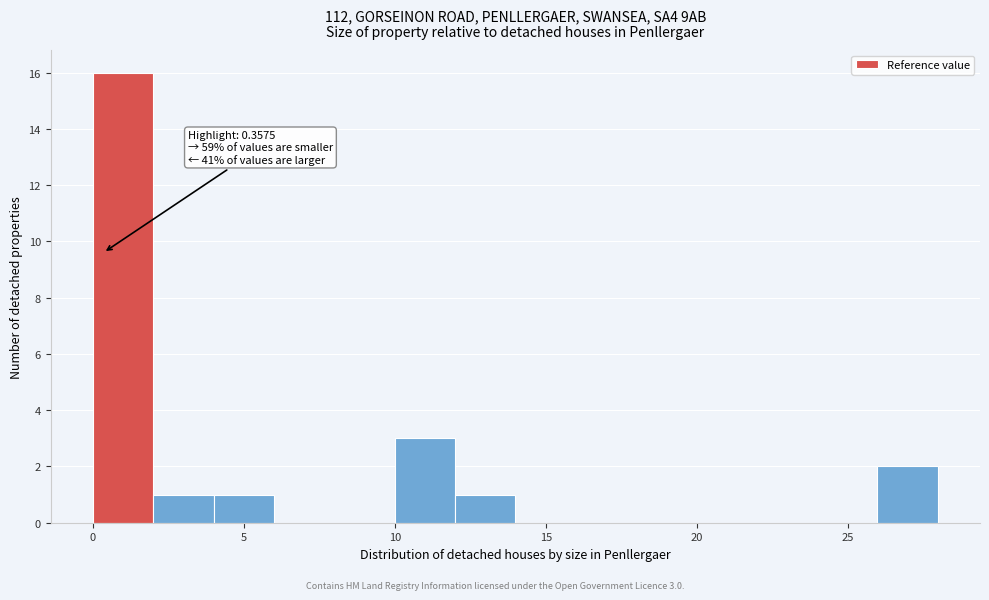

Around what value on the x-axis is the tallest bar? Give the approximate position of its centre, as read against the axis.

1.0